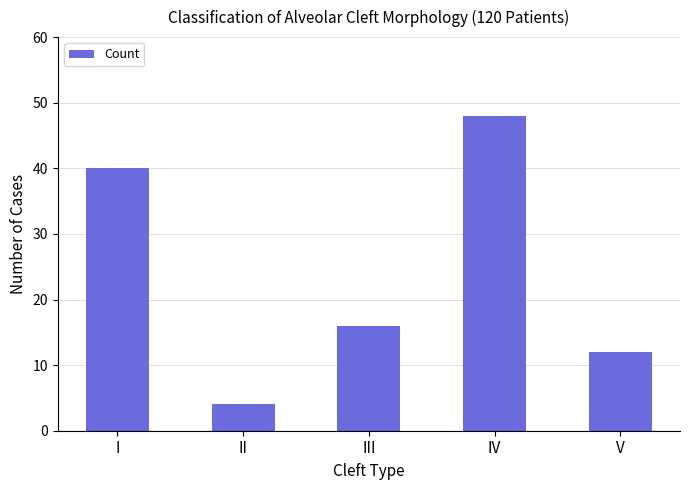

What is the difference between the values at II and III?

12